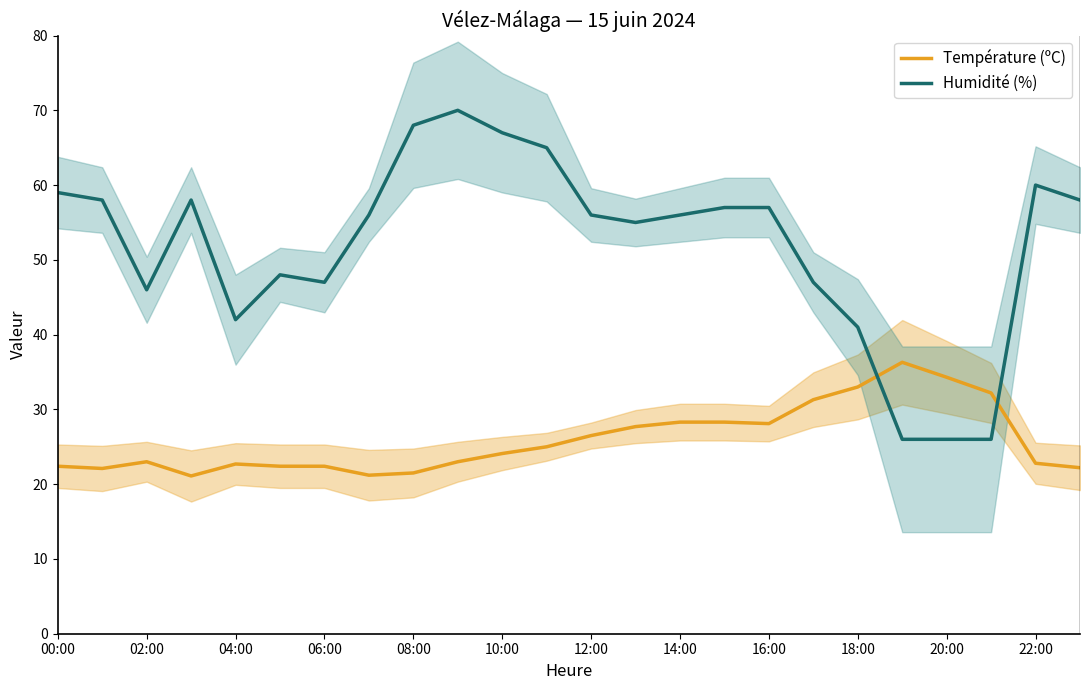

What is the maximum value for Température (ºC)?

36.3